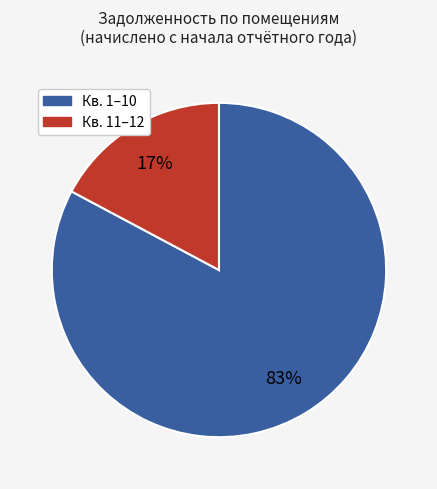

To the nearest percent, what is the average slice percentage?

50%